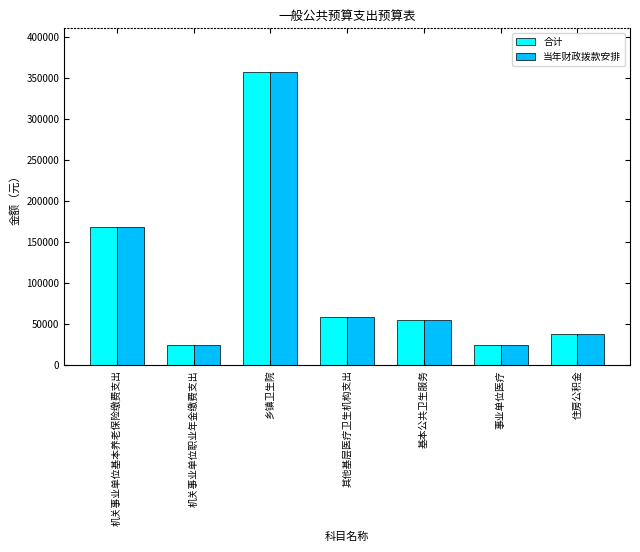

The 合计 series shows 204878 at 乡镇卫生院. True or false?

False